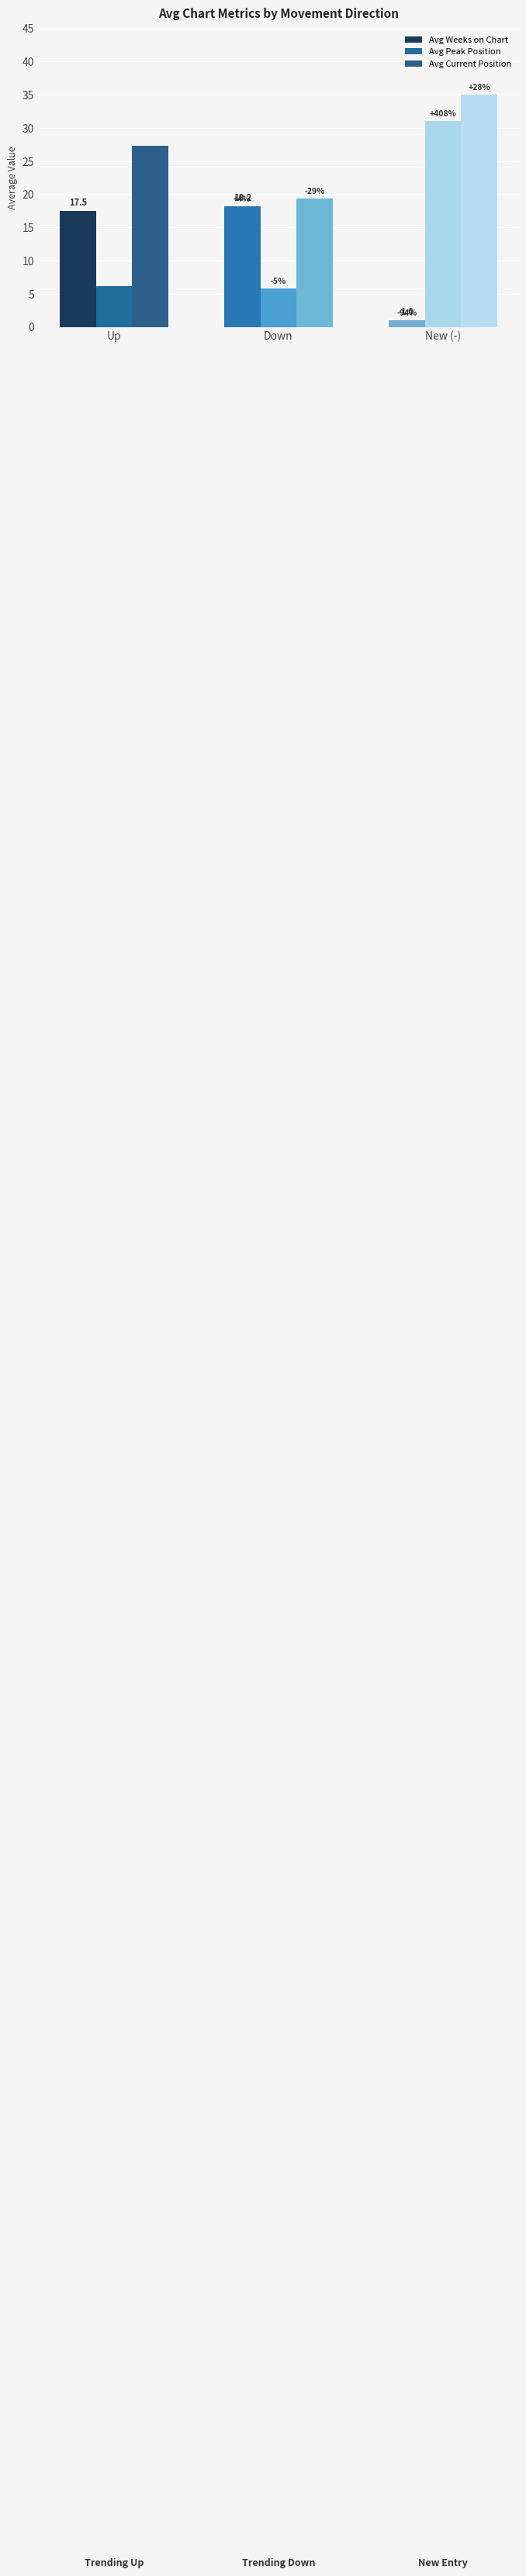

How many bars are there in total?

9